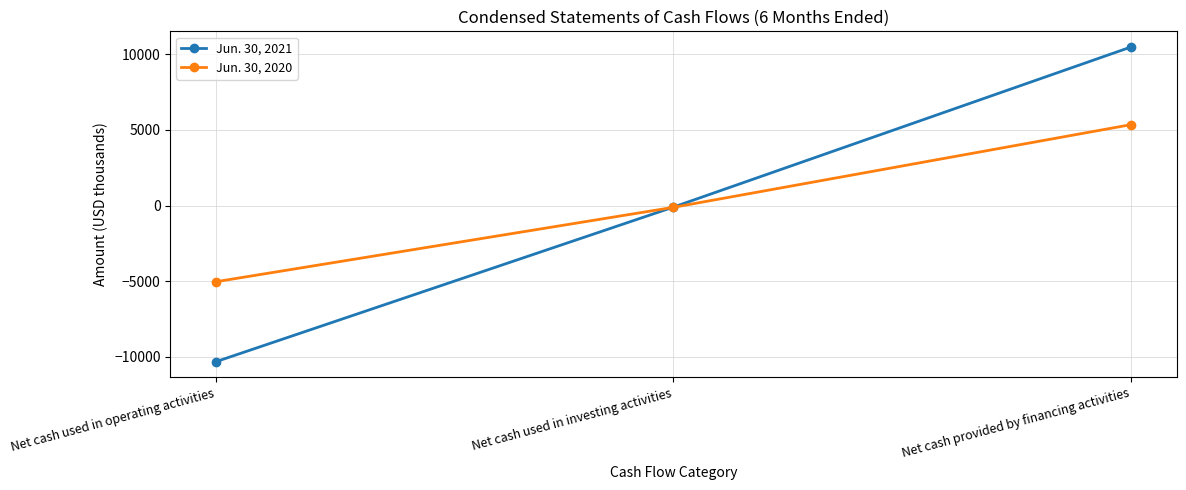

Reading left to right, list all the values displayed in this chart.

Jun. 30, 2021: Net cash used in operating activities=-10309	Net cash used in investing activities=-101	Net cash provided by financing activities=10469
Jun. 30, 2020: Net cash used in operating activities=-5028	Net cash used in investing activities=-116	Net cash provided by financing activities=5343